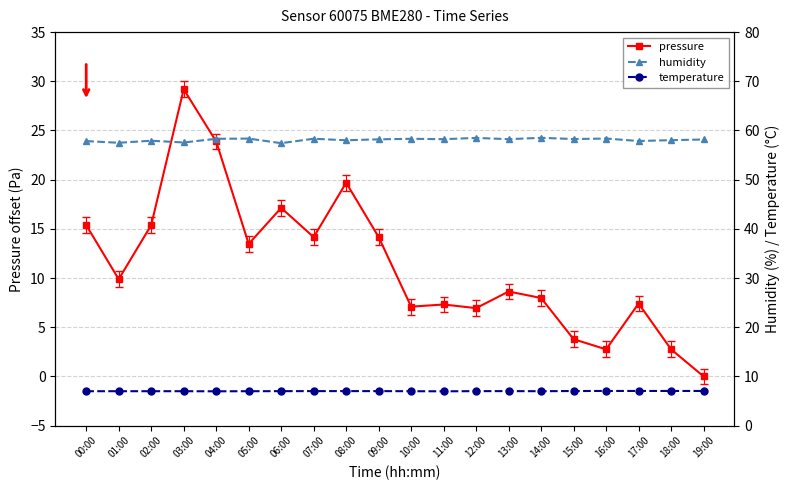

True or false: pressure has a value of 23.9 at 04:00.

True